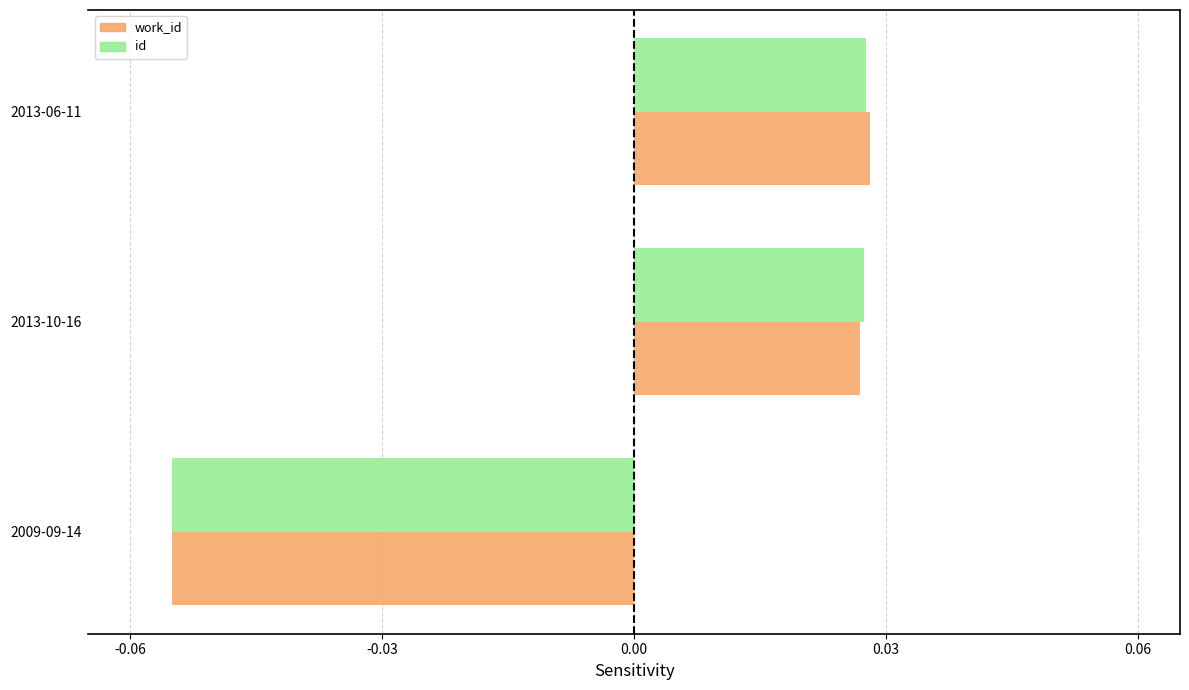

Which category has the lowest value in the work_id series?

2009-09-14